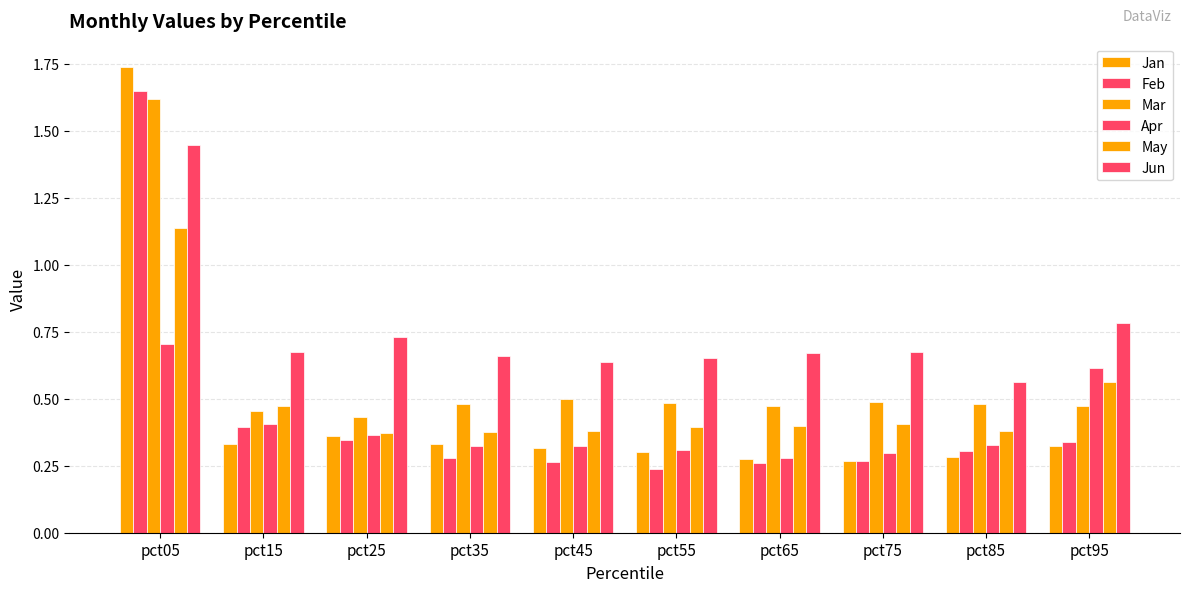

What is the sum of all May values?

4.9